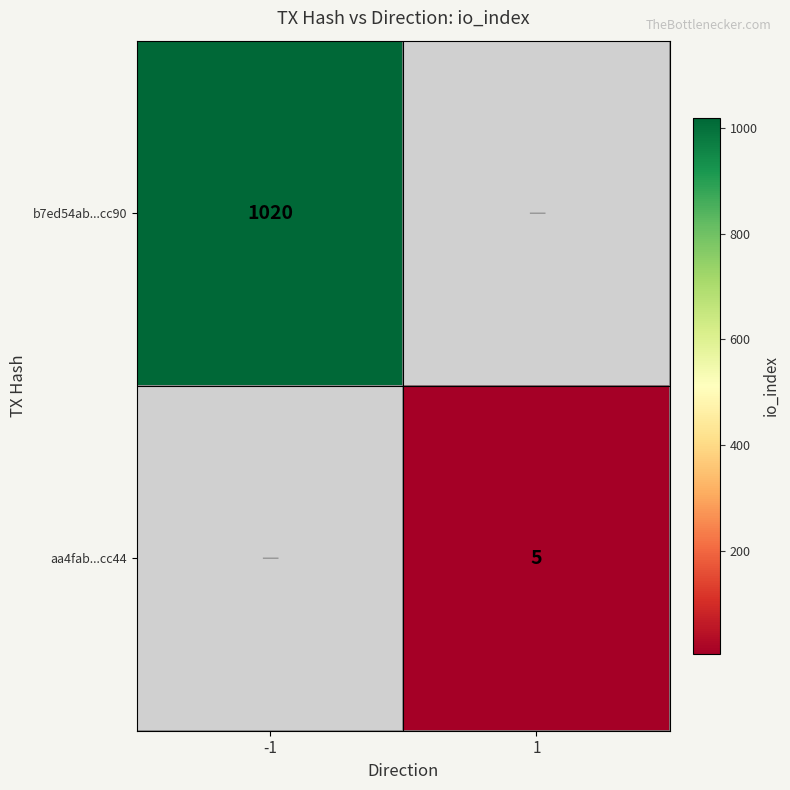

The aa4fab...cc44 series shows 5 at 1. True or false?

True